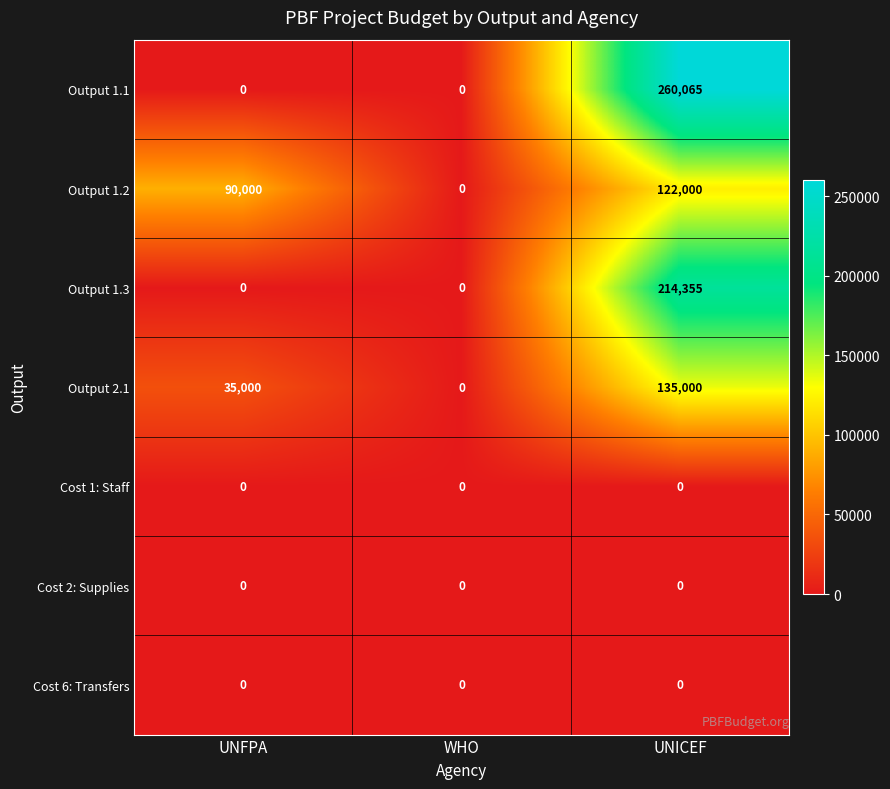

What is the maximum value shown in the chart?

260065